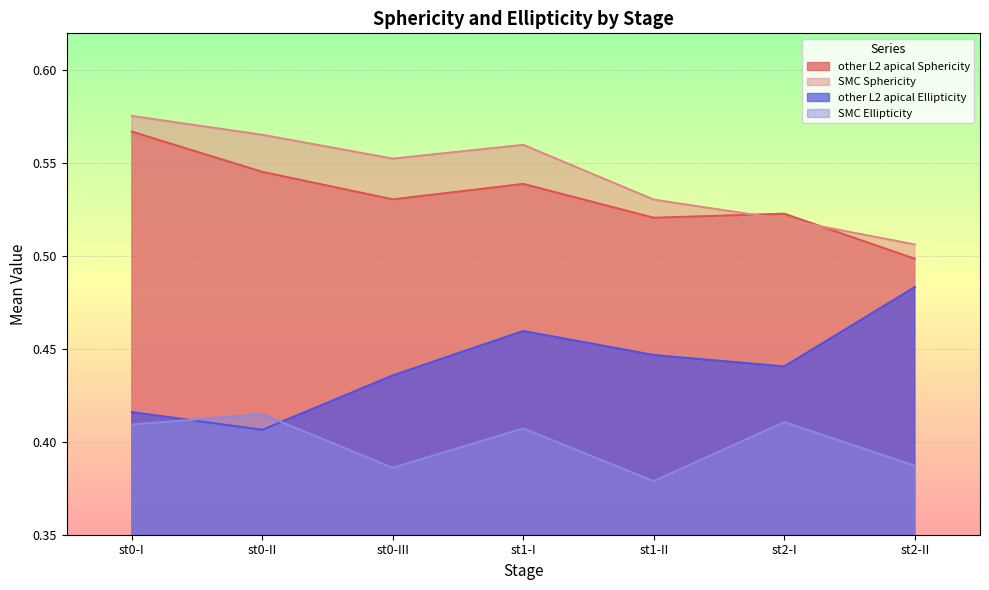

True or false: SMC Sphericity and other L2 apical Ellipticity cross at least once.

False